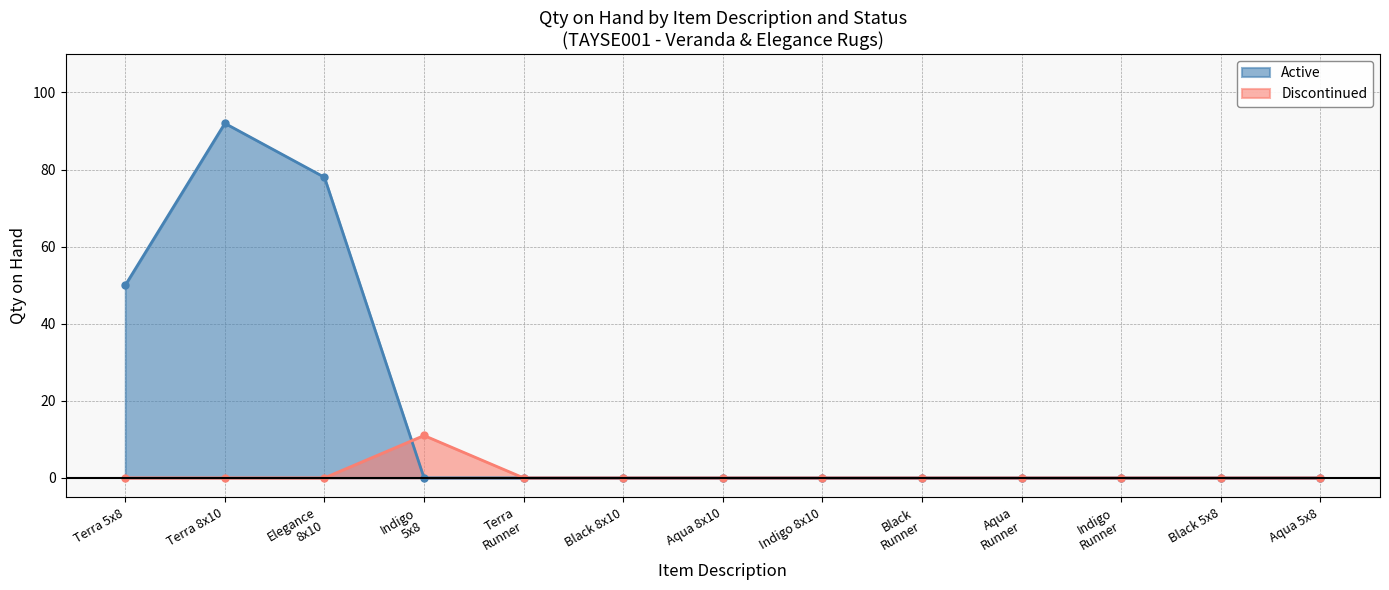

What is the highest value of the Active series?

92